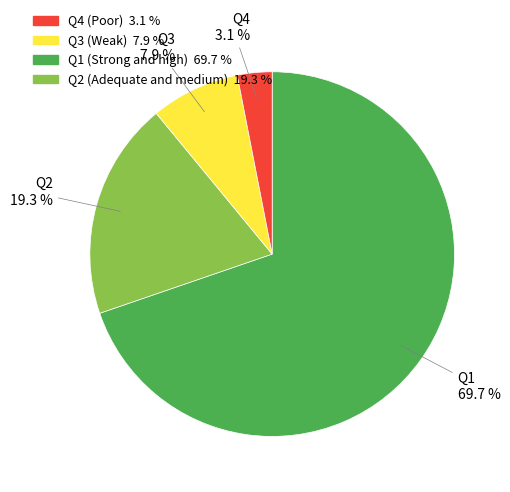

Is there any slice that represents more than half of the pie?

Yes